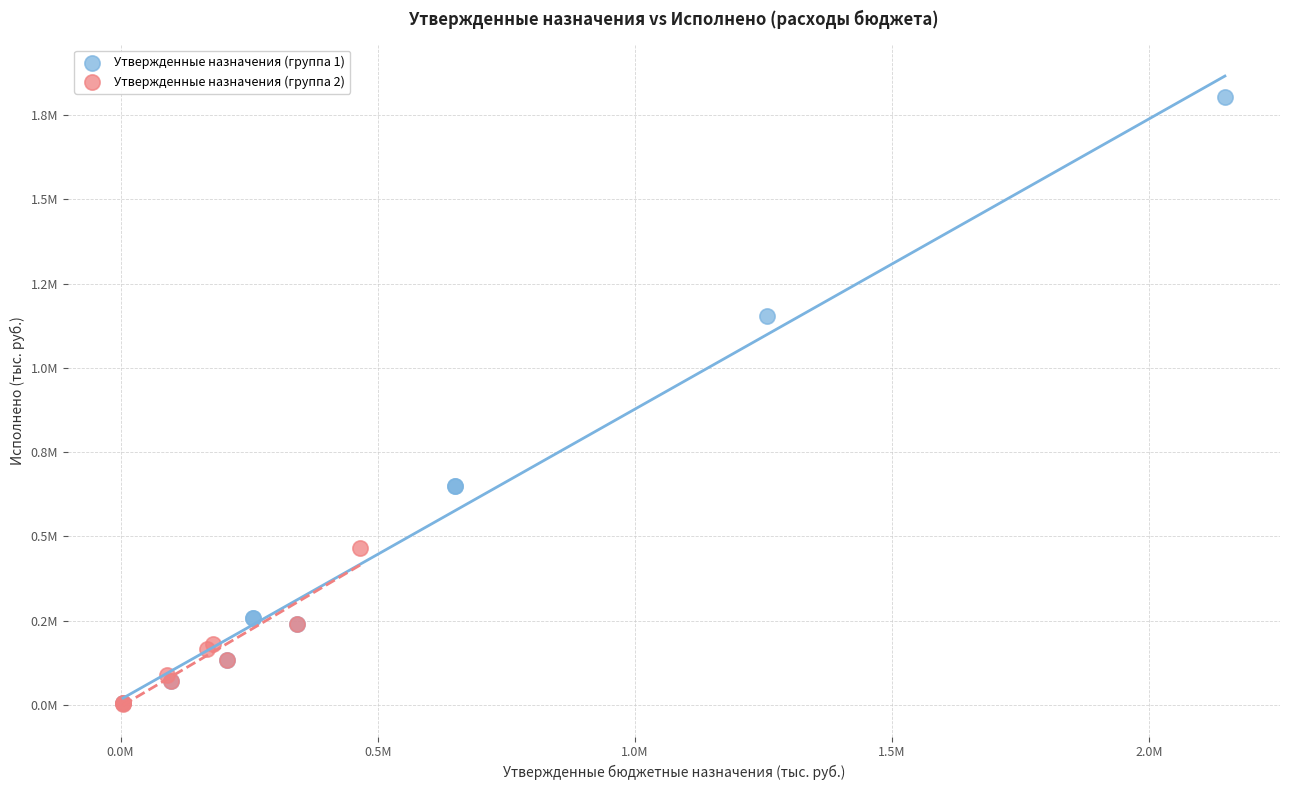

Which series reaches the maximum Y coordinate?

Утвержденные назначения (группа 1)